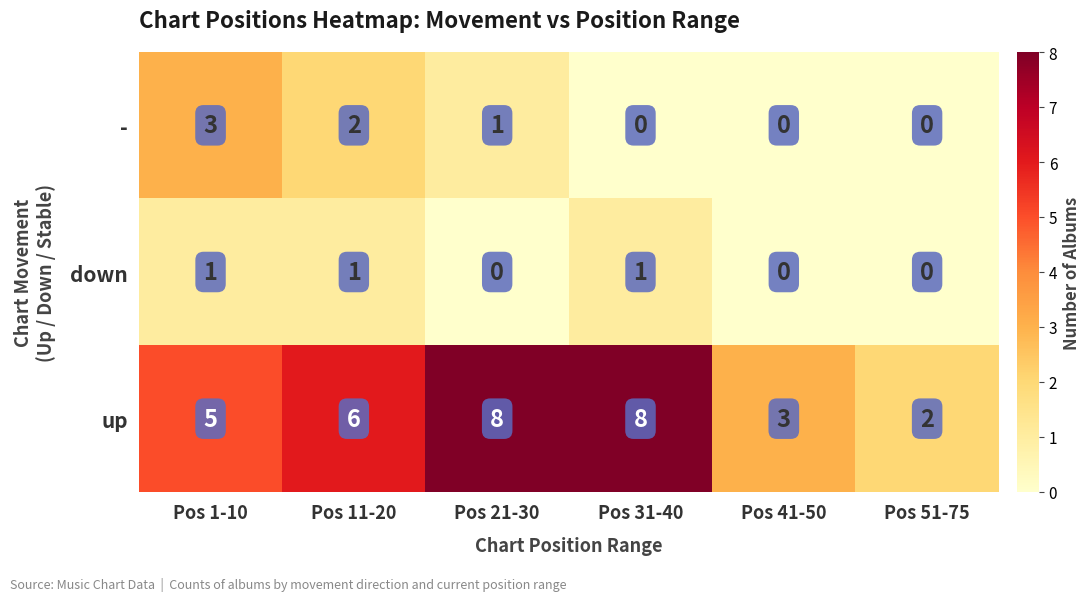

How many data points does each series have?

6